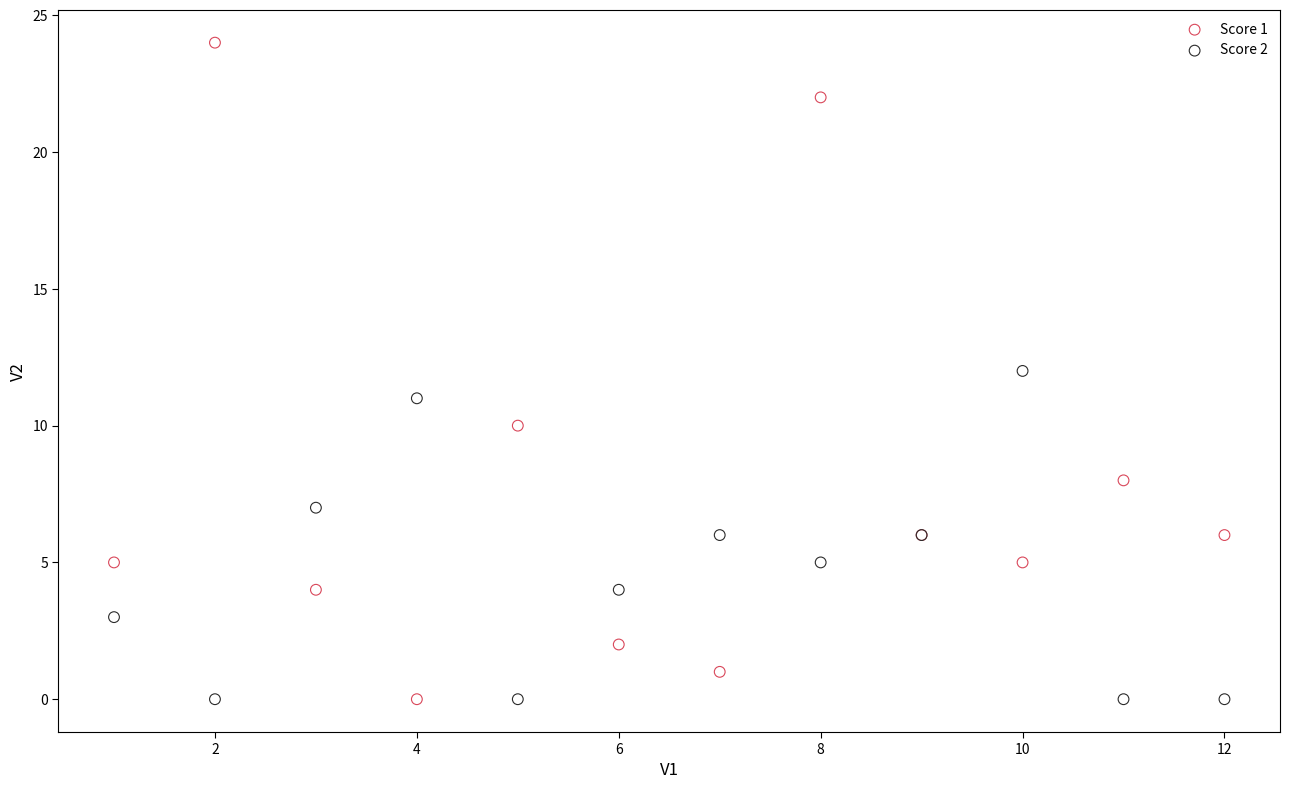

Which series has the widest spread of Y values?

Score 1